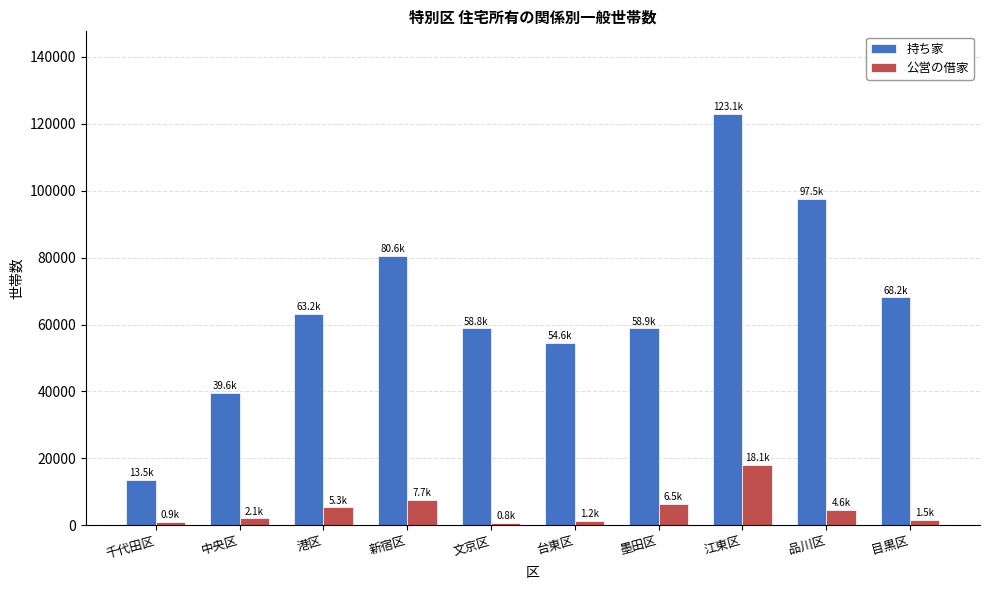

The 持ち家 series shows 31605 at 墨田区. True or false?

False